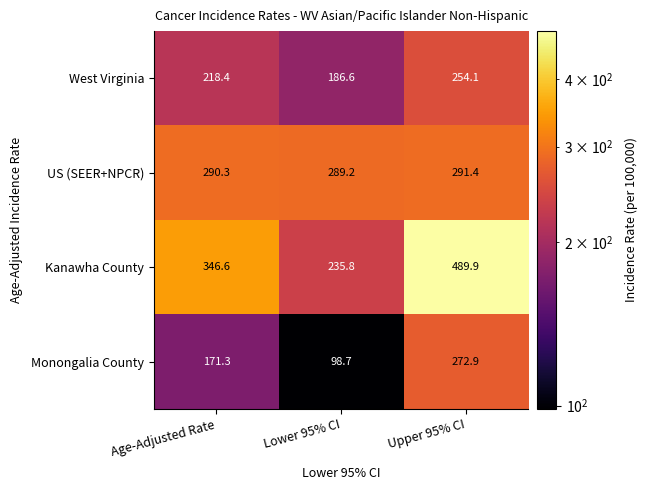

At Age-Adjusted Rate, list the series in order from smallest to largest.

Monongalia County, West Virginia, US (SEER+NPCR), Kanawha County